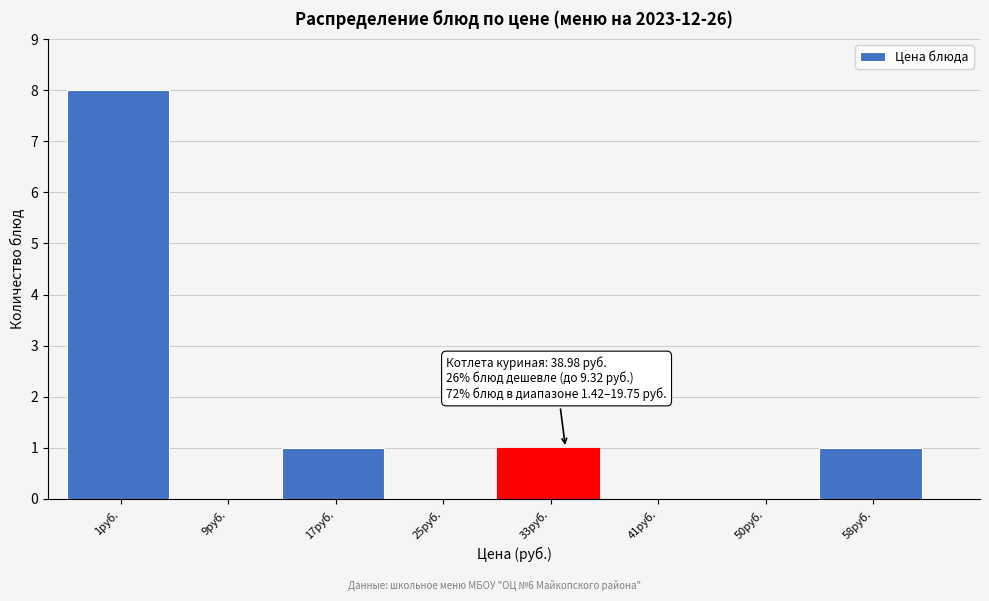

Reading right to left, what are all the values shown in this chart?

58руб.=1	50руб.=0	41руб.=0	33руб.=1	25руб.=0	17руб.=1	9руб.=0	1руб.=8